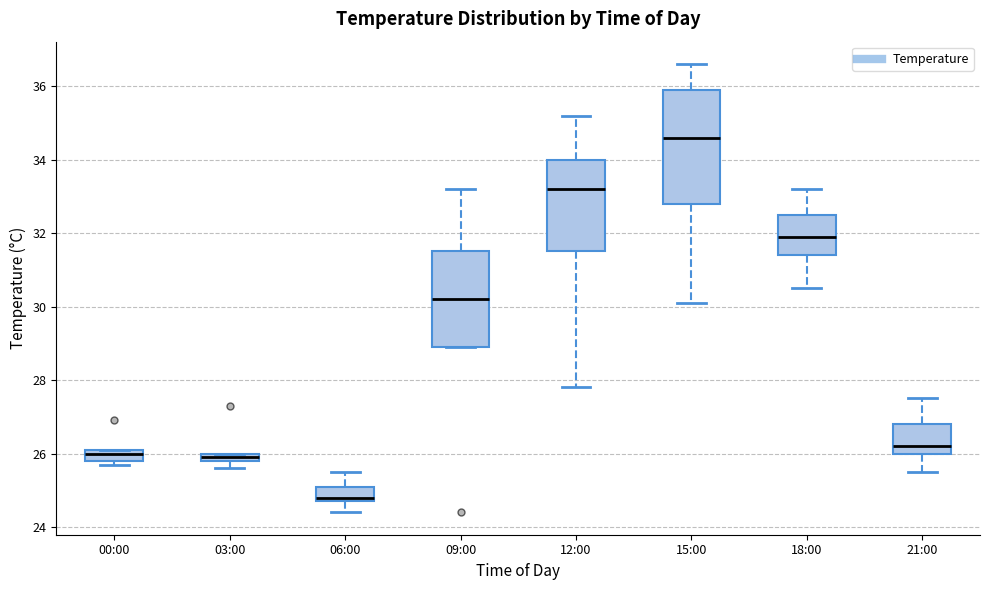

Which box has the highest median line?

15:00